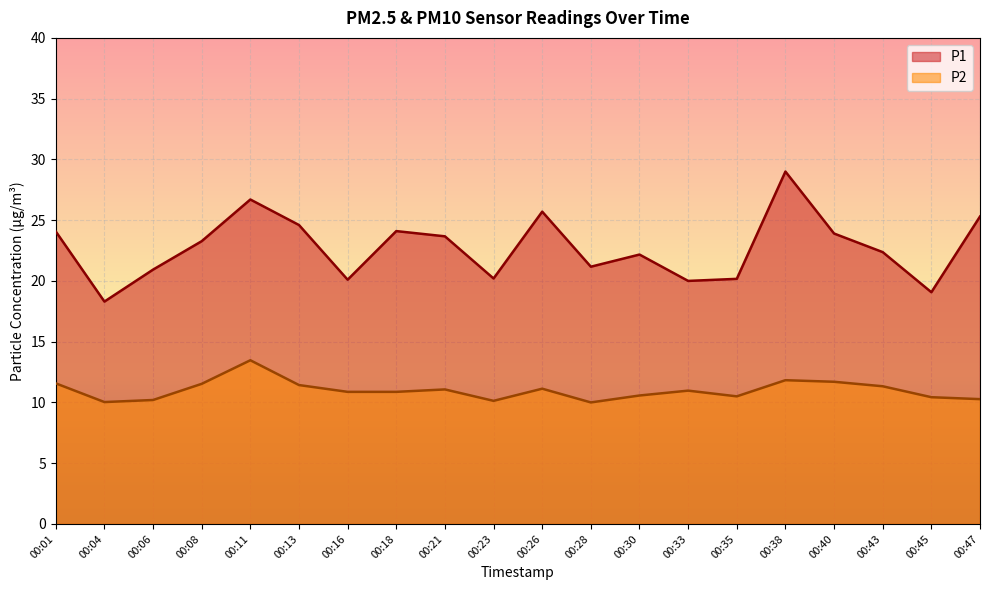

True or false: P1 and P2 cross at least once.

False